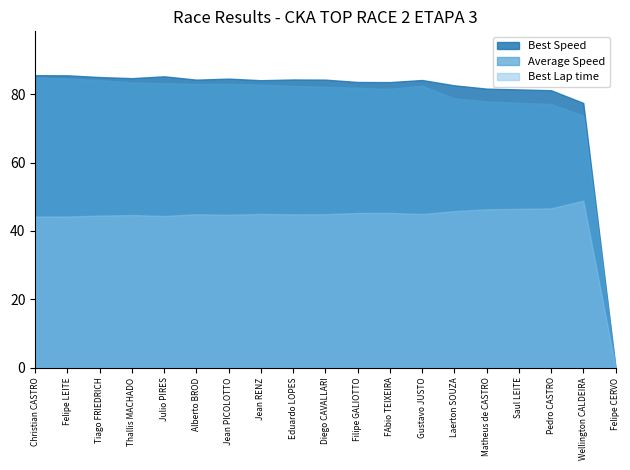

Which series has the largest total across all categories?

Best Speed